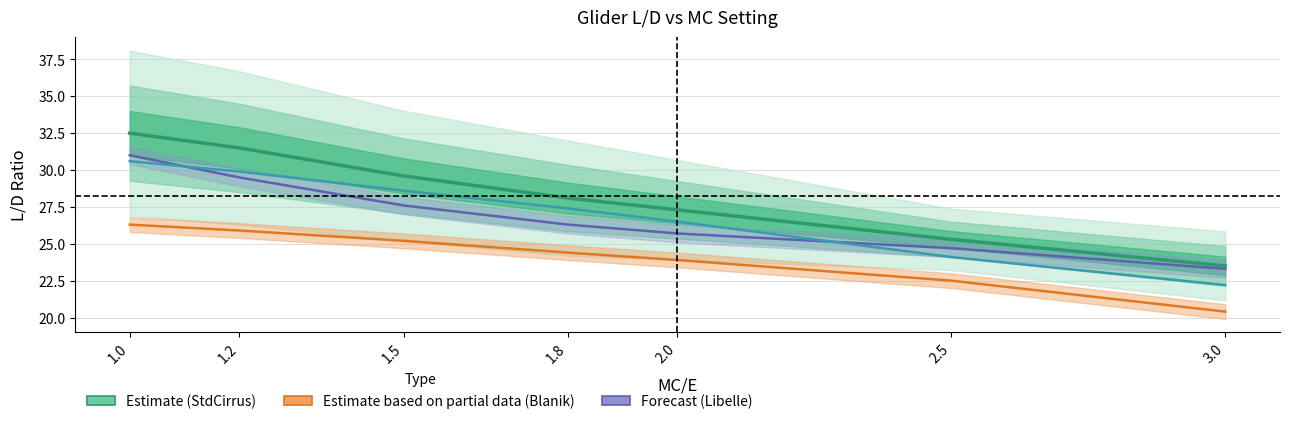

What is the label of the 2nd point from the left?

1.2